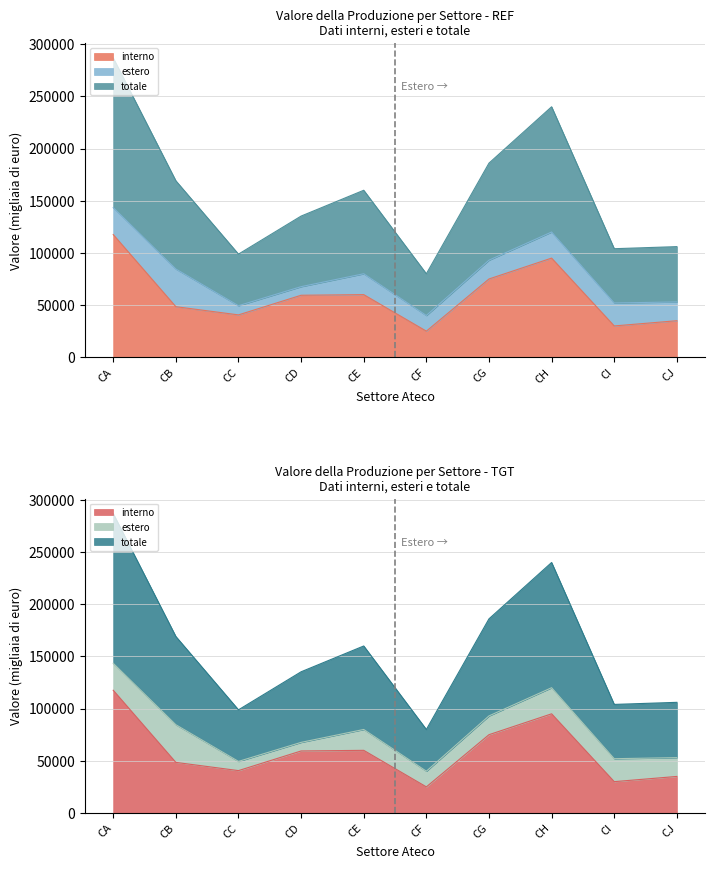

List the labels in order of interno value, smallest first.

CF, CI, CJ, CC, CB, CD, CE, CG, CH, CA